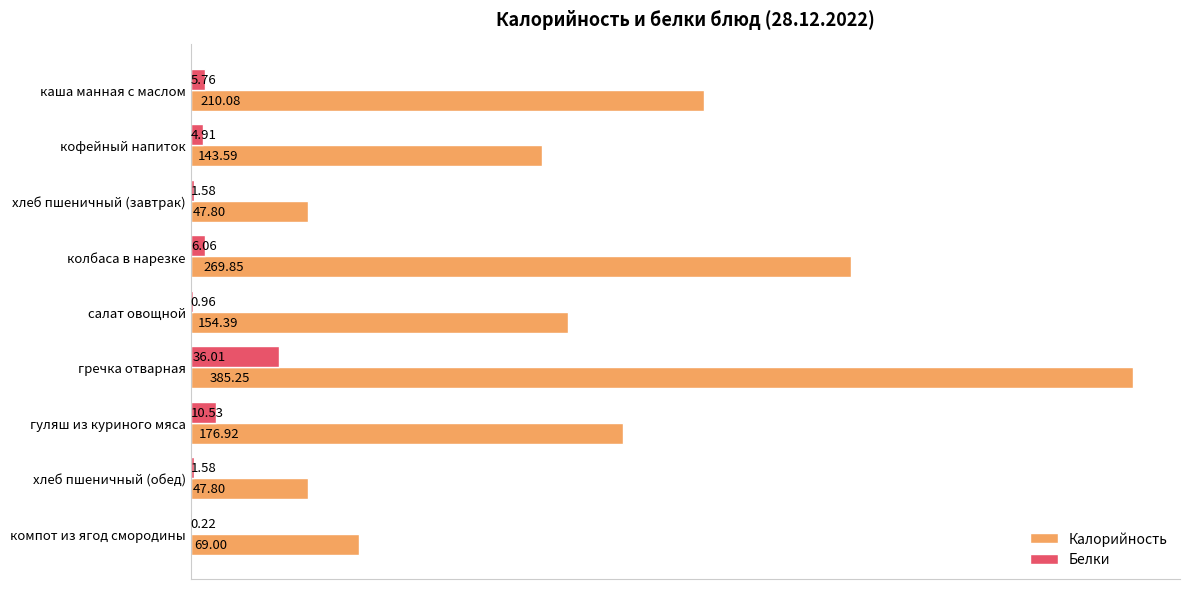

Which series changed the most between кофейный напиток and хлеб пшеничный (завтрак)?

Калорийность